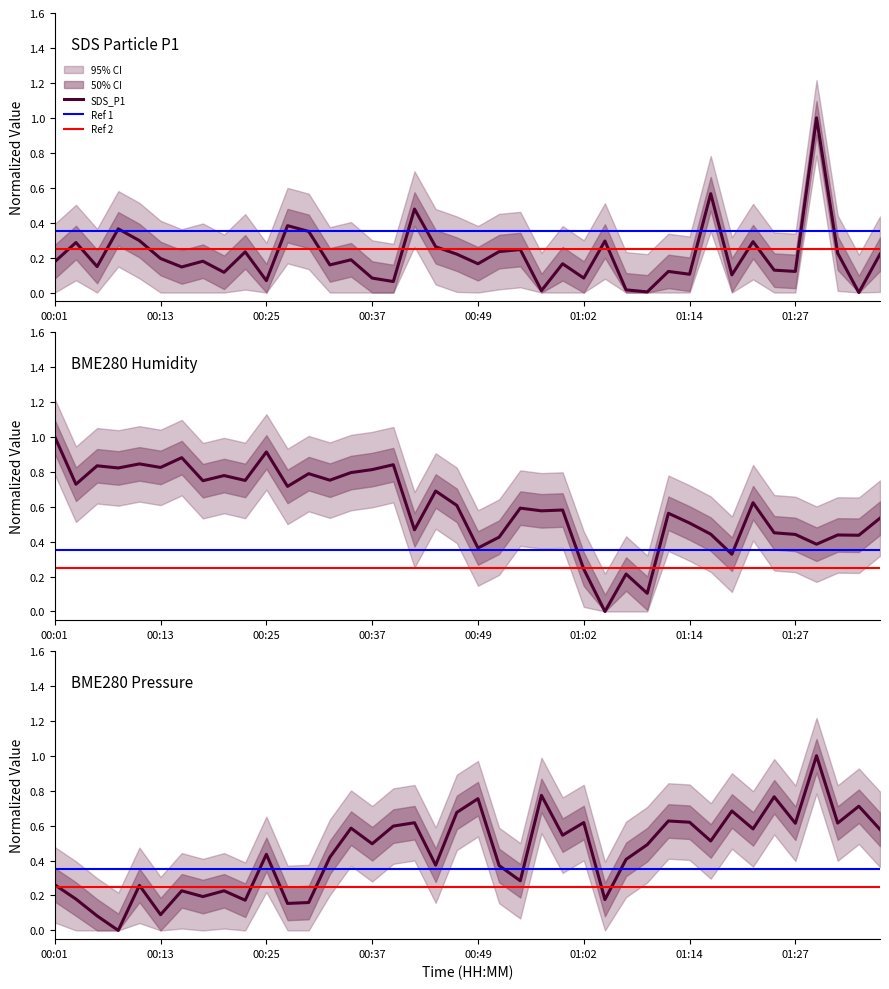

What is the label of the 16th point from the left?

00:37